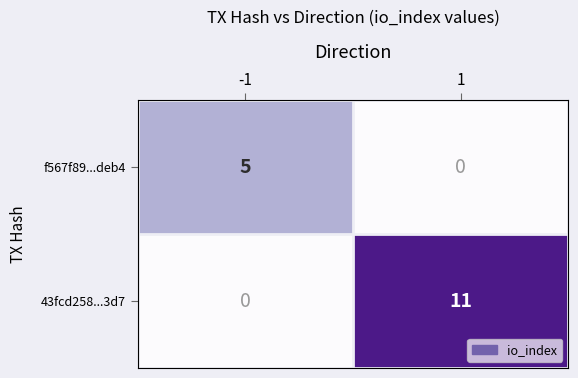

Rank the series by their average value, from highest to lowest.

43fcd258...3d7, f567f89...deb4